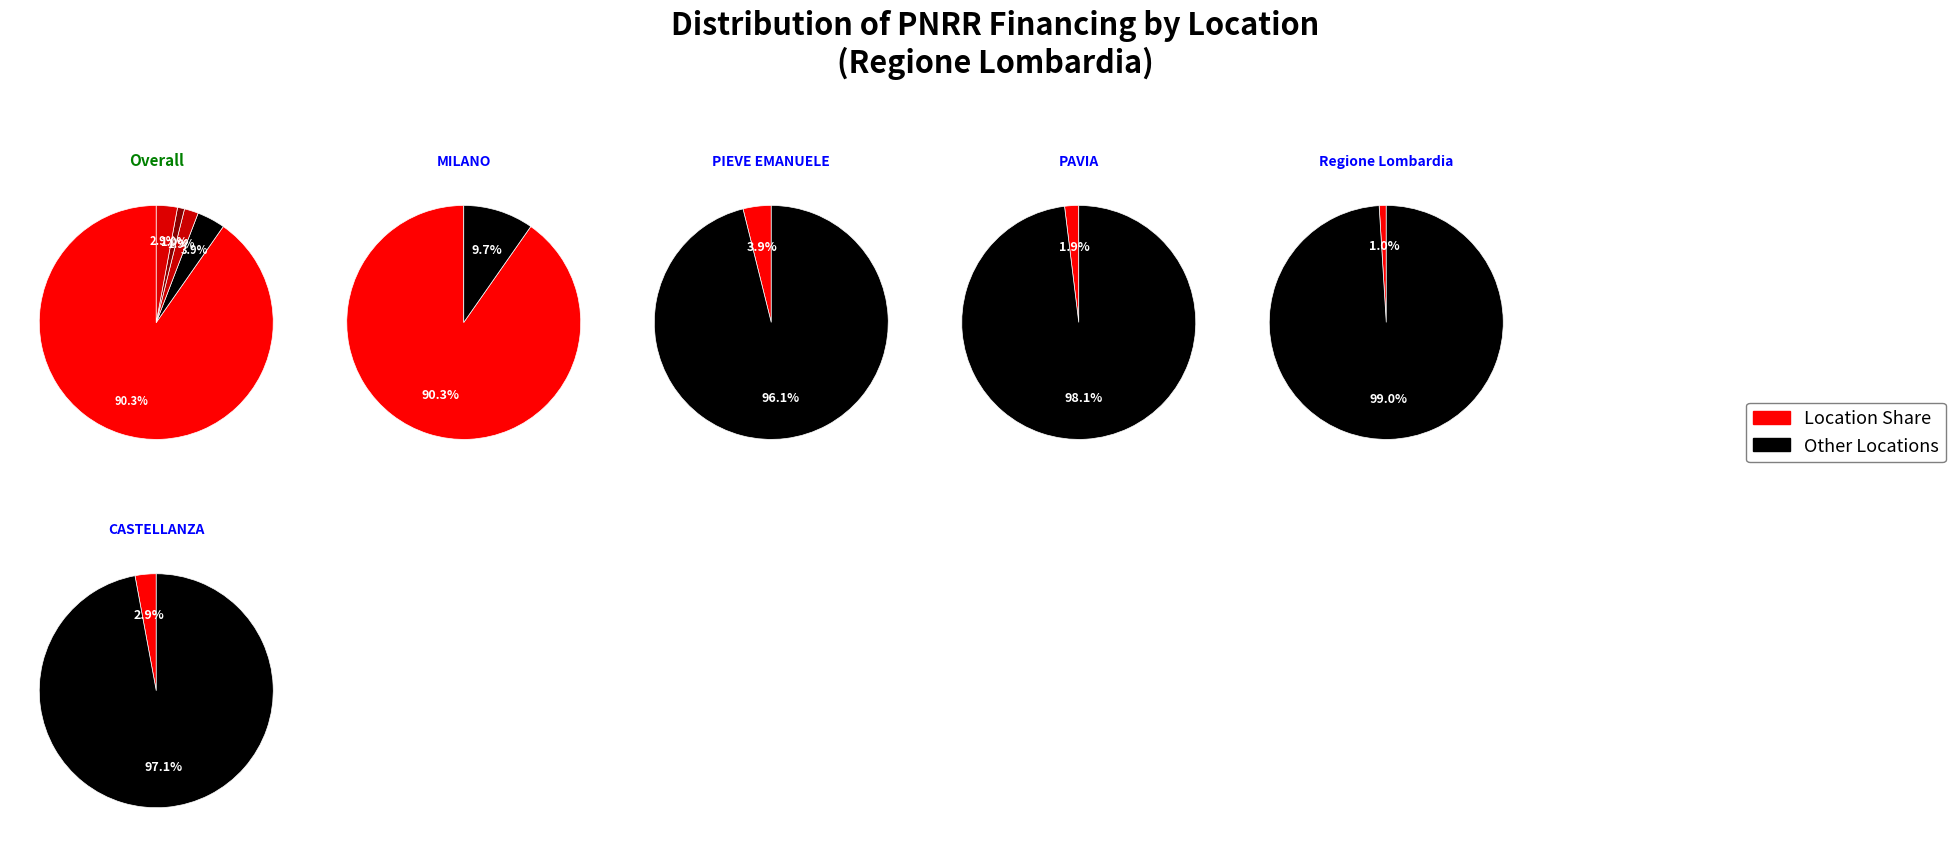

Which slice is the smallest?

Regione Lombardia